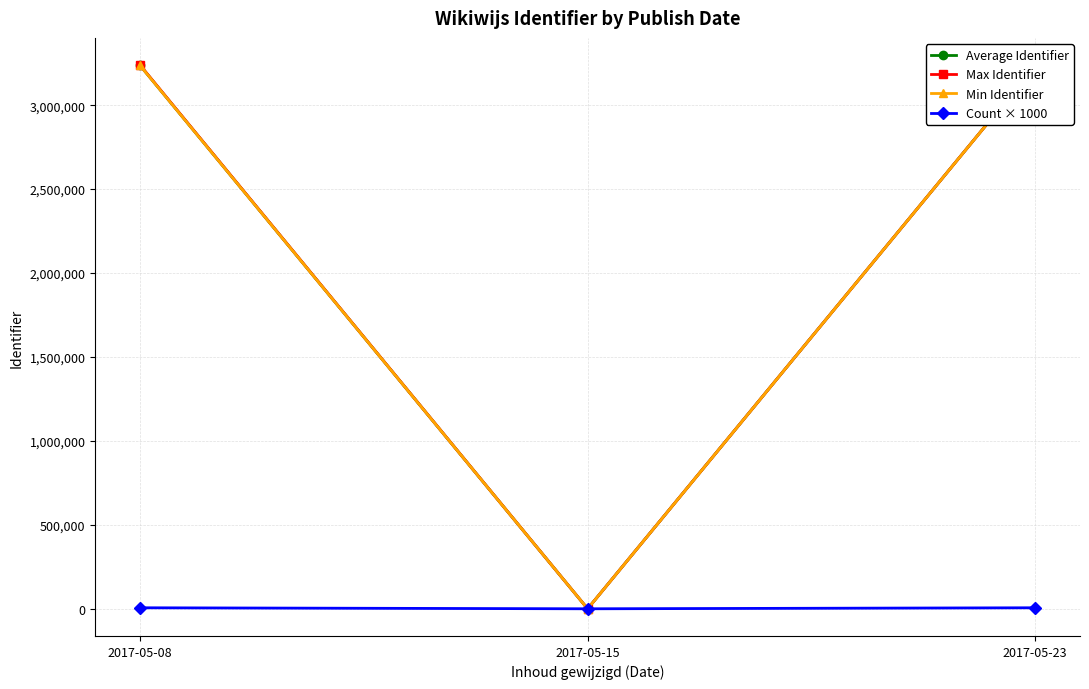

Where is Max Identifier nearest to the value 1619439?

2017-05-23